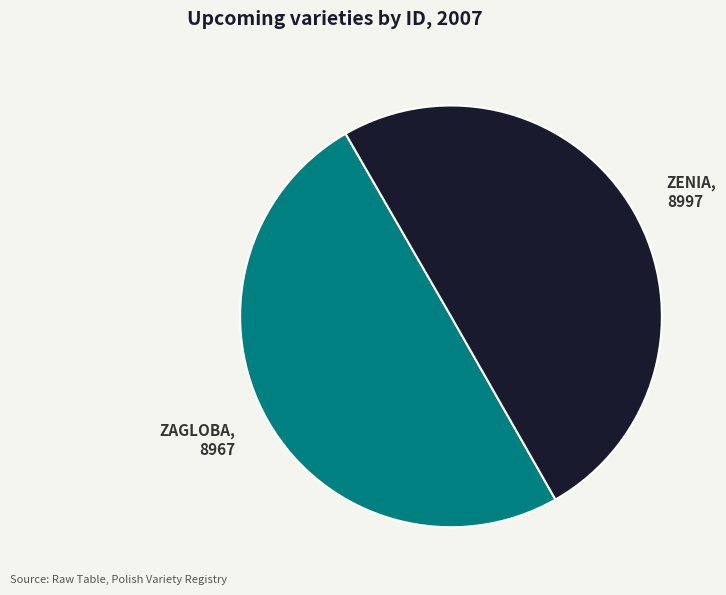

Do ZAGLOBA and ZENIA together represent more than half of the pie?

Yes